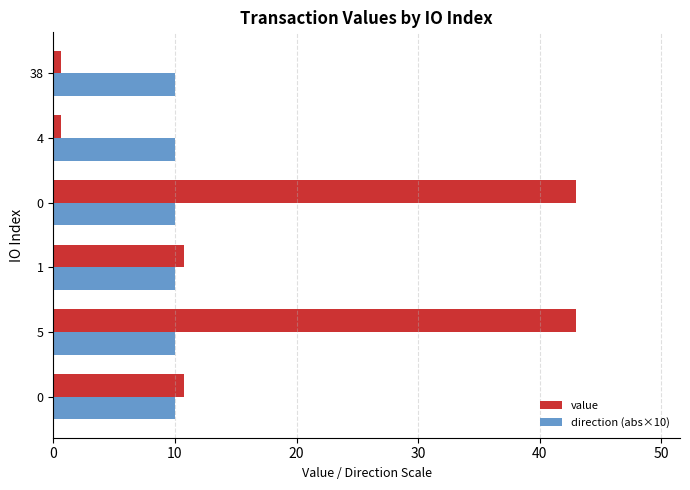

Is the value of value at 0 greater than the value of direction (abs×10) at 0?

Yes